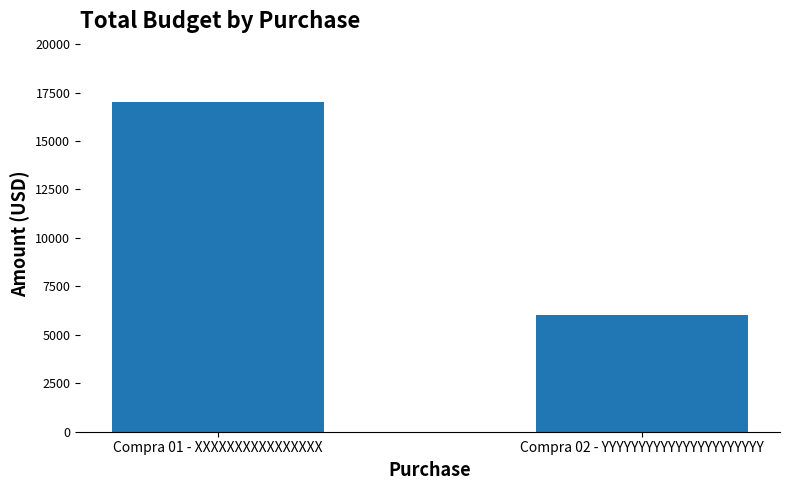

Does the chart contain stacked bars?

No